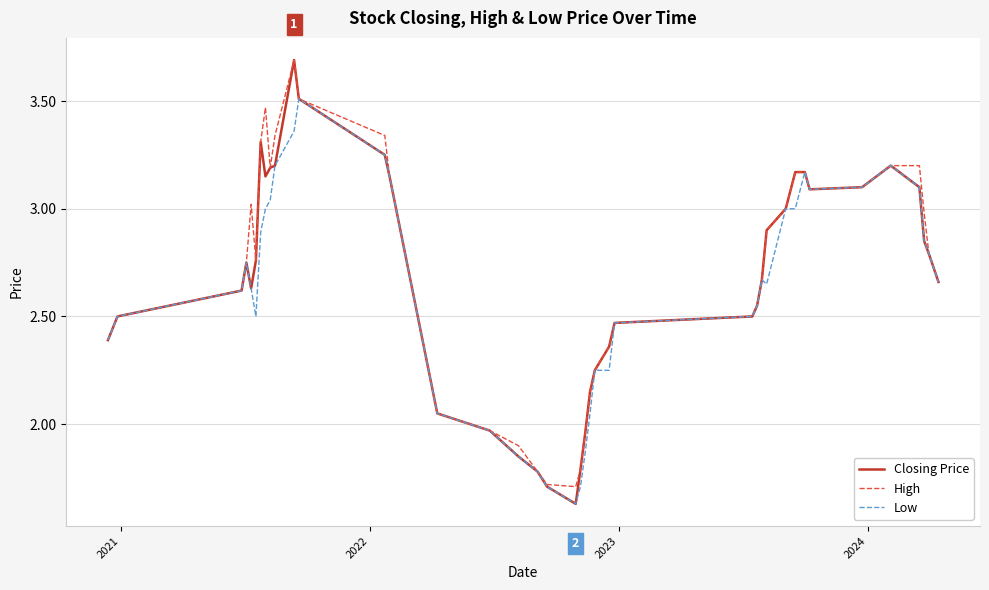

What is the maximum value shown in the chart?

3.7